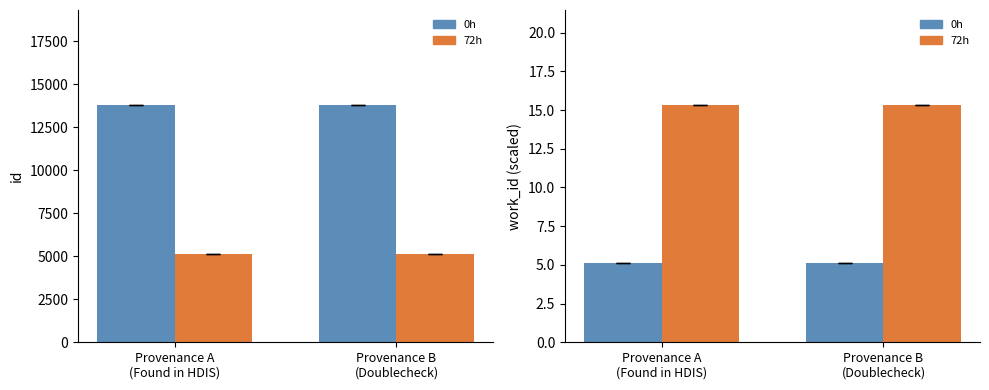

What is the sum of all 0h values?

10.2